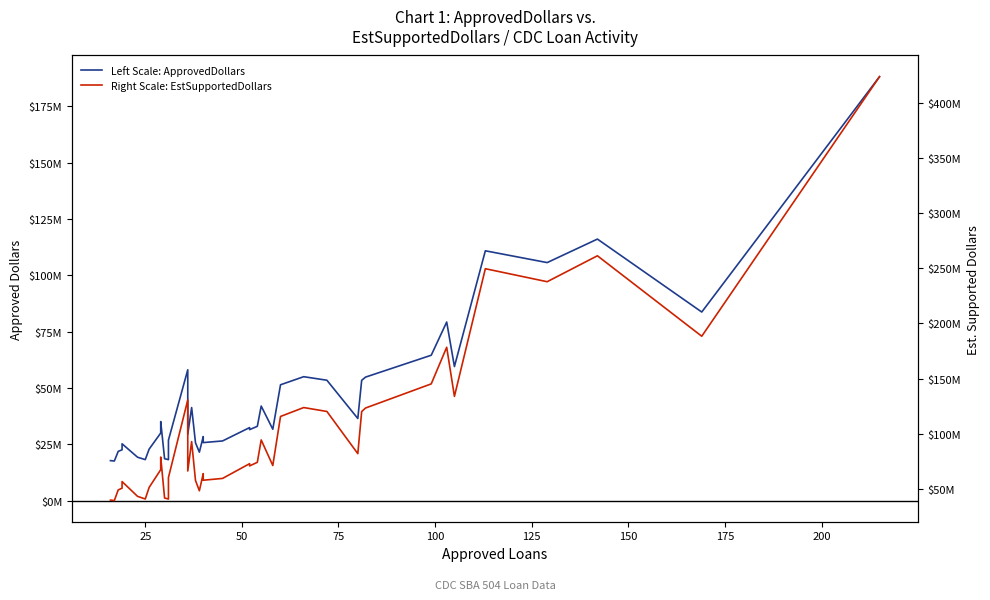

Reading right to left, what are all the values shown in this chart?

Left Scale: ApprovedDollars: 188195000	83699000	116087000	105649000	110884000	59488000	79261000	64512000	54798000	53372000	36424000	53411000	54985000	51398000	31652000	41946000	32943000	31484000	32390000	26453000	25729000	28379000	21483000	25624000	41274000	29443000	58053000	26818000	18153000	18561000	35061000	29974000	22817000	18166000	19236000	25190000	22524000	21825000	17552000	17718000
Right Scale: EstSupportedDollars: 423438750	188322750	261195750	237710250	249489000	133848000	178337250	145152000	123295500	120087000	81954000	120174750	123716250	115645500	71217000	94378500	74121750	70839000	72877500	59519250	57890250	63852750	48336750	57654000	92866500	66246750	130619250	60340500	40844250	41762250	78887250	67441500	51338250	40873500	43281000	56677500	50679000	49106250	39492000	39865500